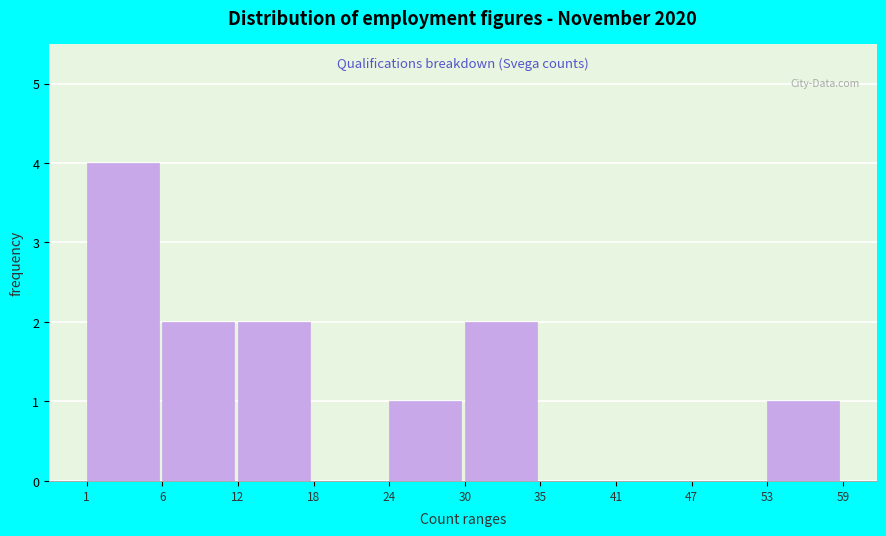

Reading left to right, extract all data points from this chart.

1=4	6=2	12=2	18=0	24=1	30=2	35=0	41=0	47=0	53=1